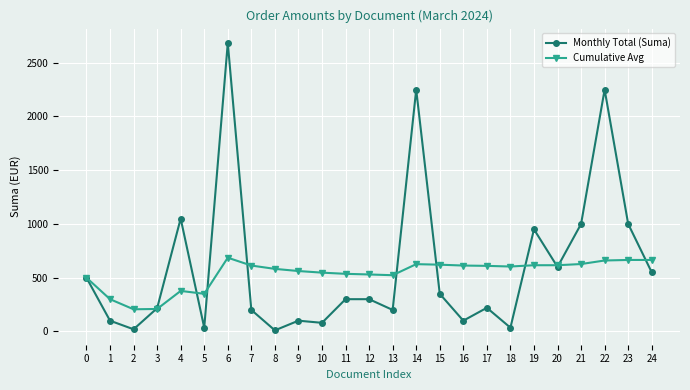

True or false: Cumulative Avg has more than 0 interior local peaks.

True